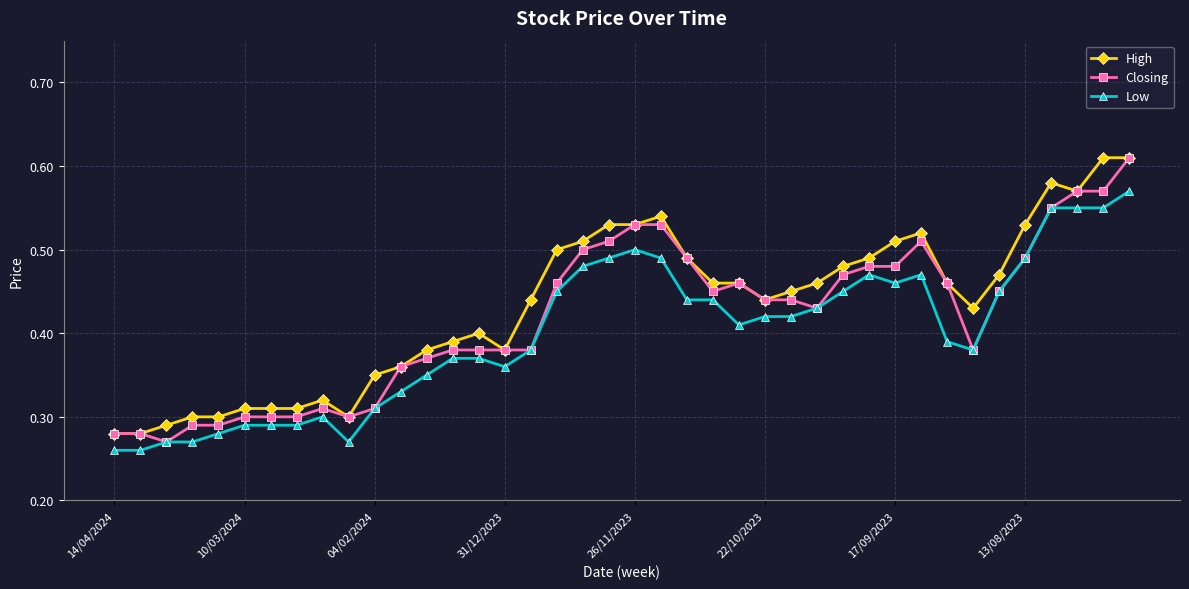

At how many categories does at least one series exceed 0?

40